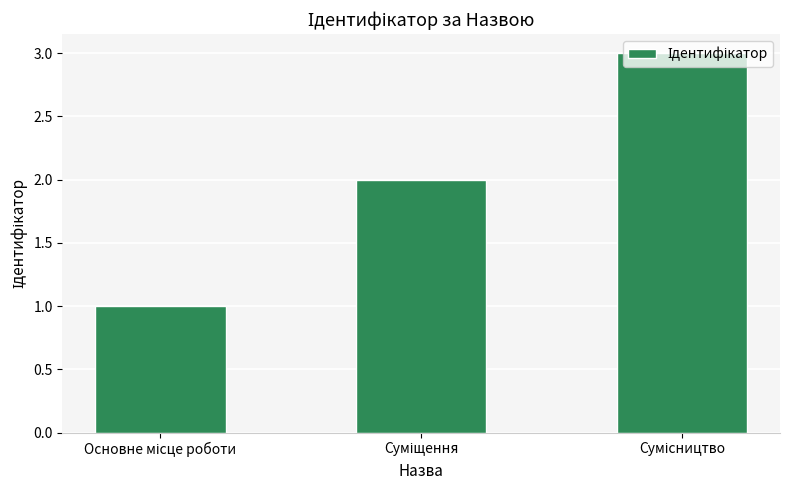

What is the maximum value shown in the chart?

3